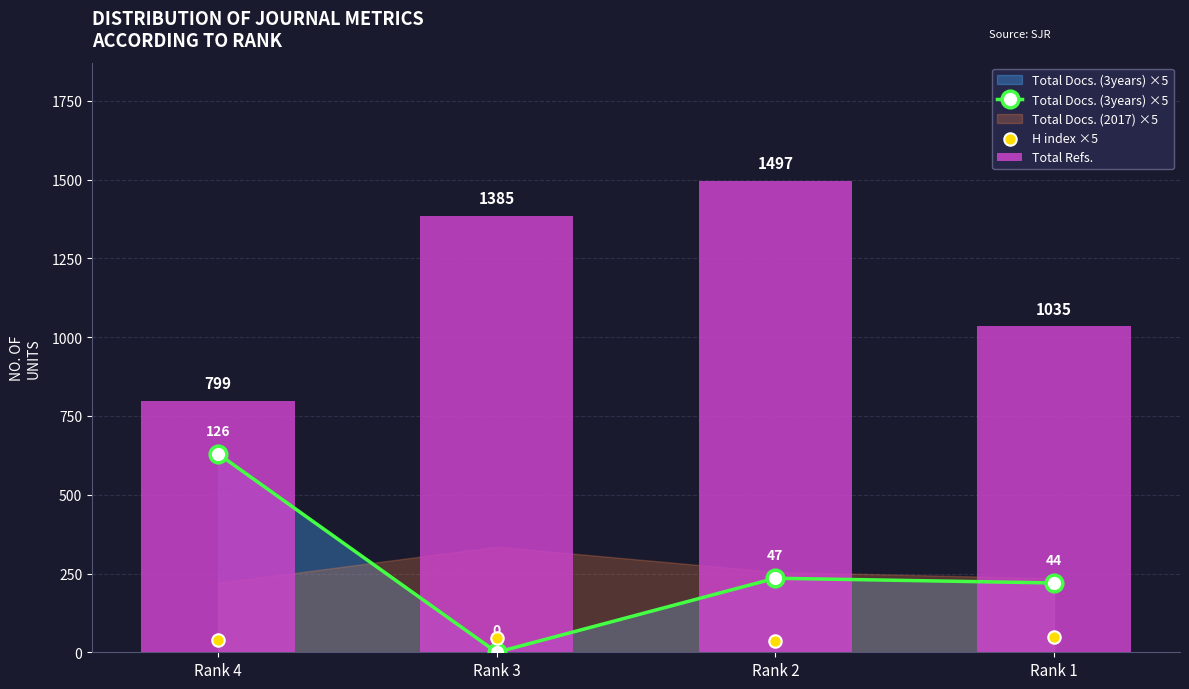

Is the value of Total Refs. at Rank 3 greater than the value of H index ×5 at Rank 2?

Yes